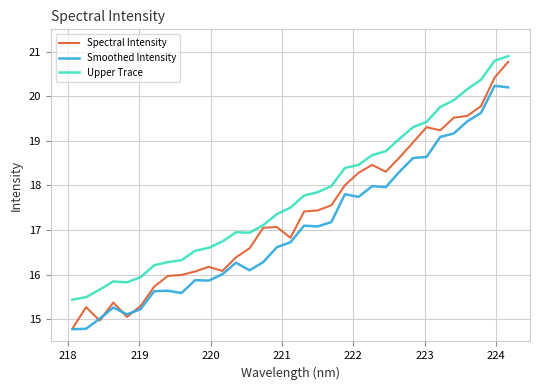

What is the lowest value of the Spectral Intensity series?

14.8